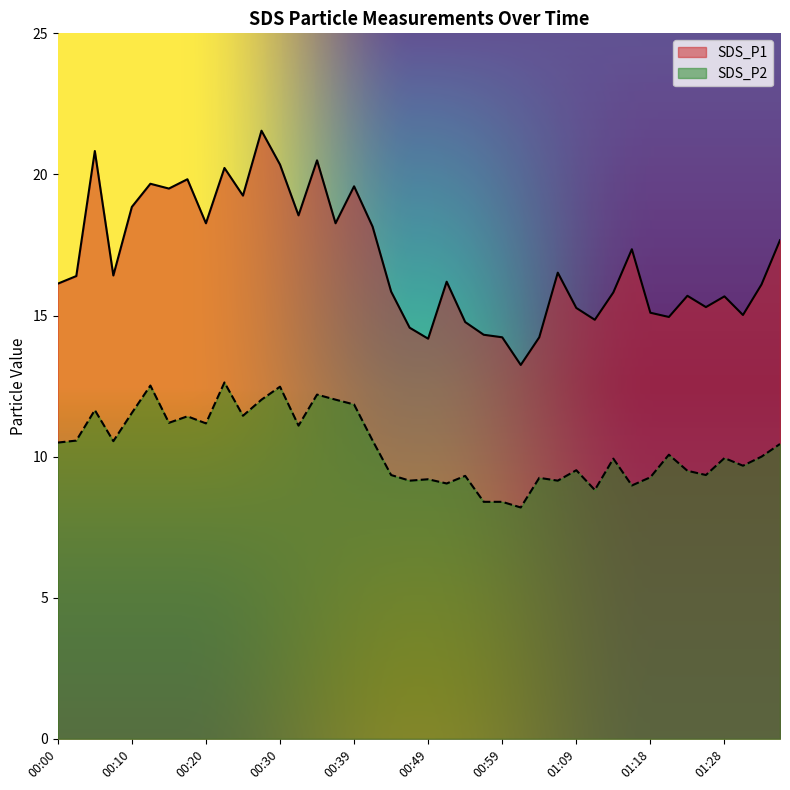

Is it true that SDS_P2 equals 9.5 at 01:23?

True